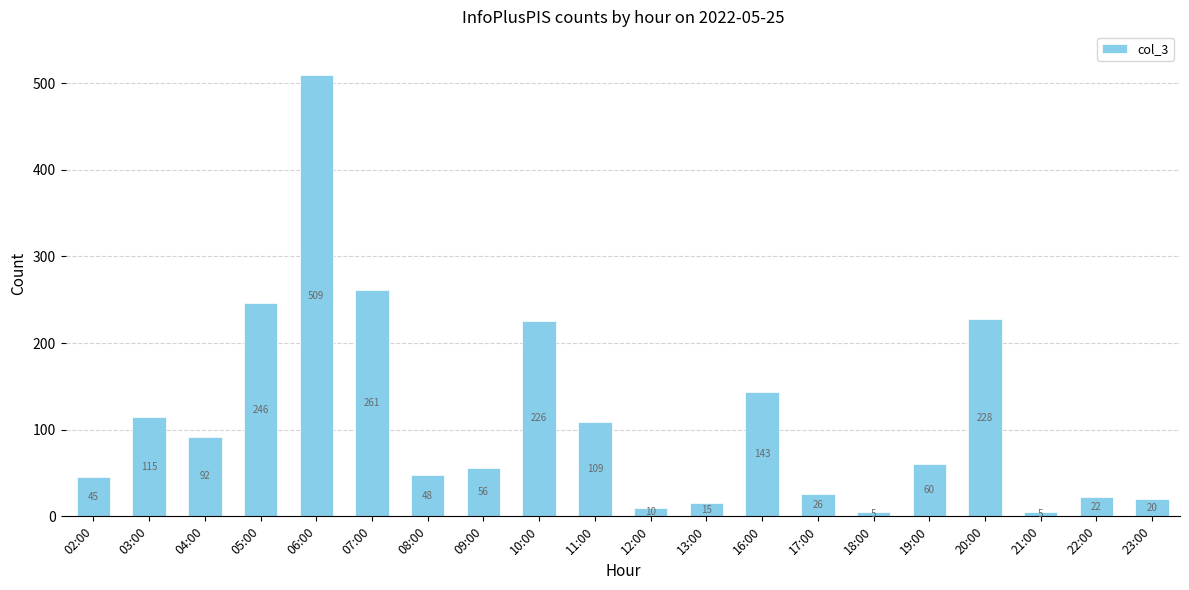

What is the difference between the values at 10:00 and 21:00?

221